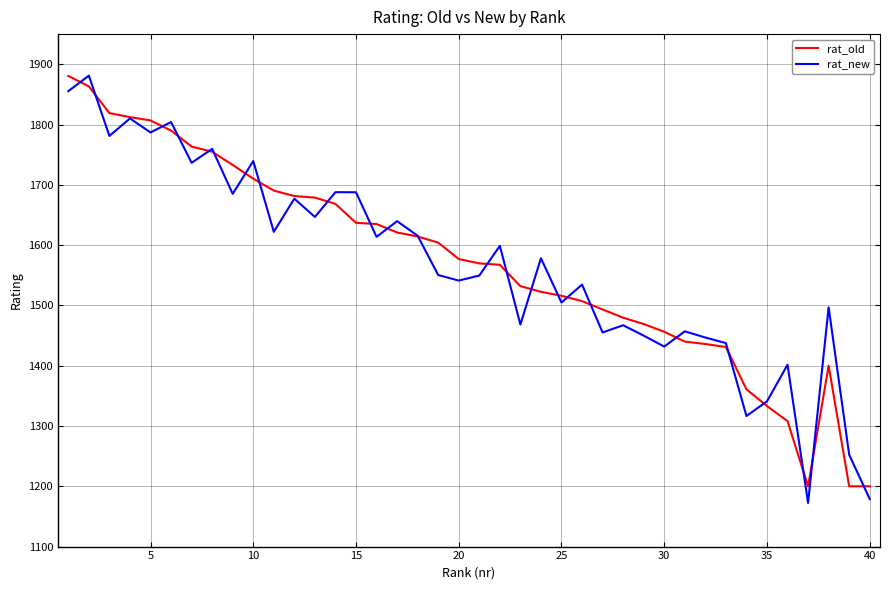

True or false: rat_new and rat_old intersect in this chart.

True